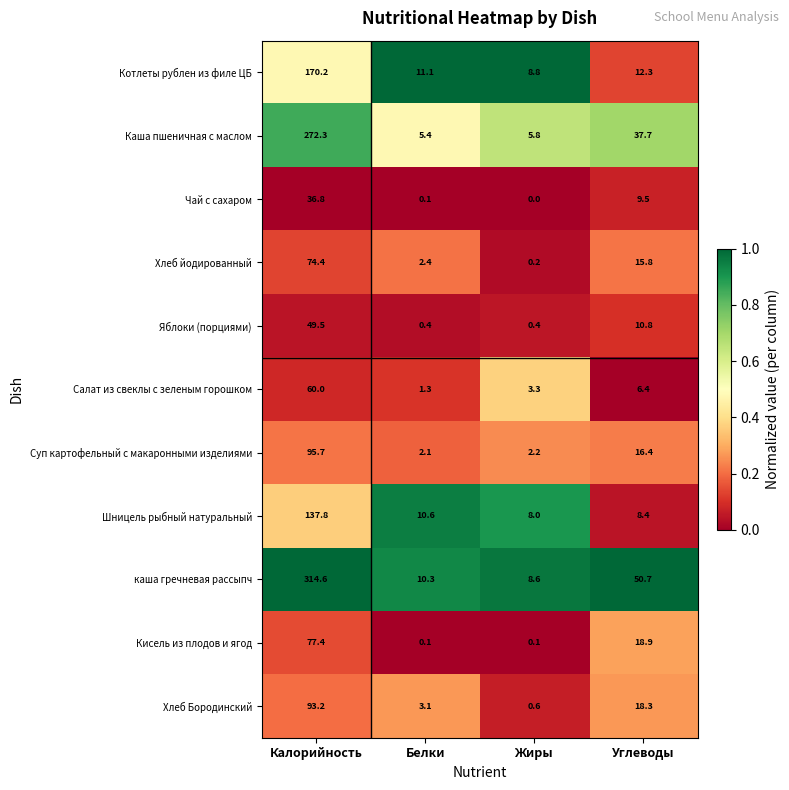

List the series in order of their peak value, highest first.

каша гречневая рассыпч, Каша пшеничная с маслом, Котлеты рублен из филе ЦБ, Шницель рыбный натуральный, Суп картофельный с макаронными изделиями, Хлеб Бородинский, Кисель из плодов и ягод, Хлеб йодированный, Салат из свеклы с зеленым горошком, Яблоки (порциями), Чай с сахаром